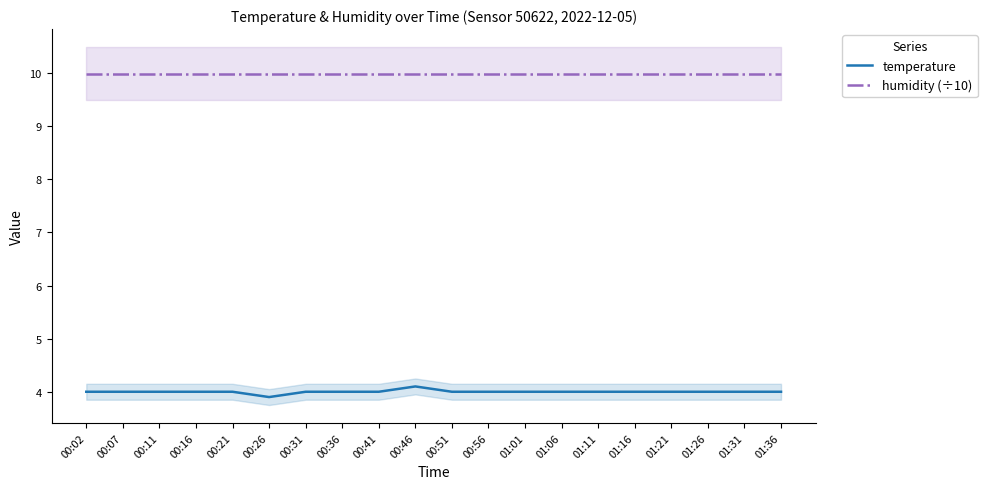

What is the sum of the temperature values at 00:51 and 00:16?

8.0